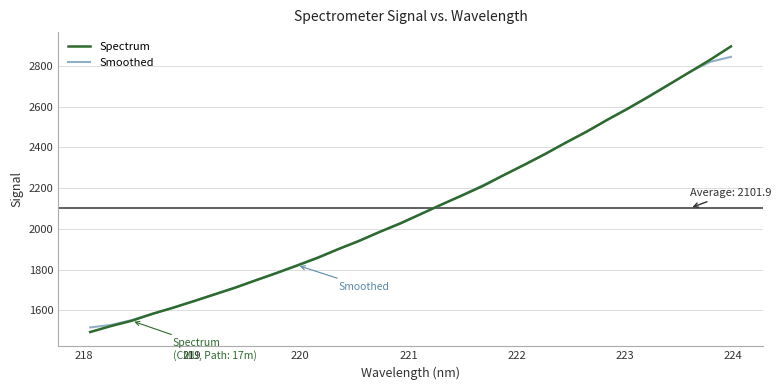

True or false: Spectrum and Smoothed cross at least once.

True